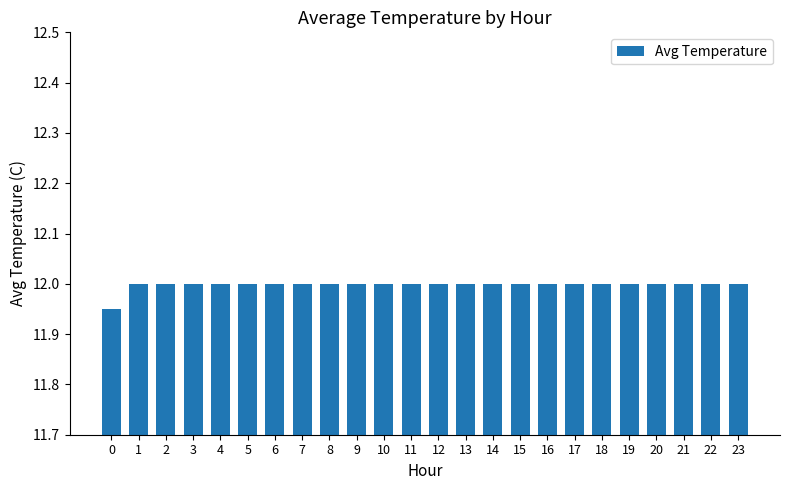

What is the value of the 12th bar from the left?

12.0